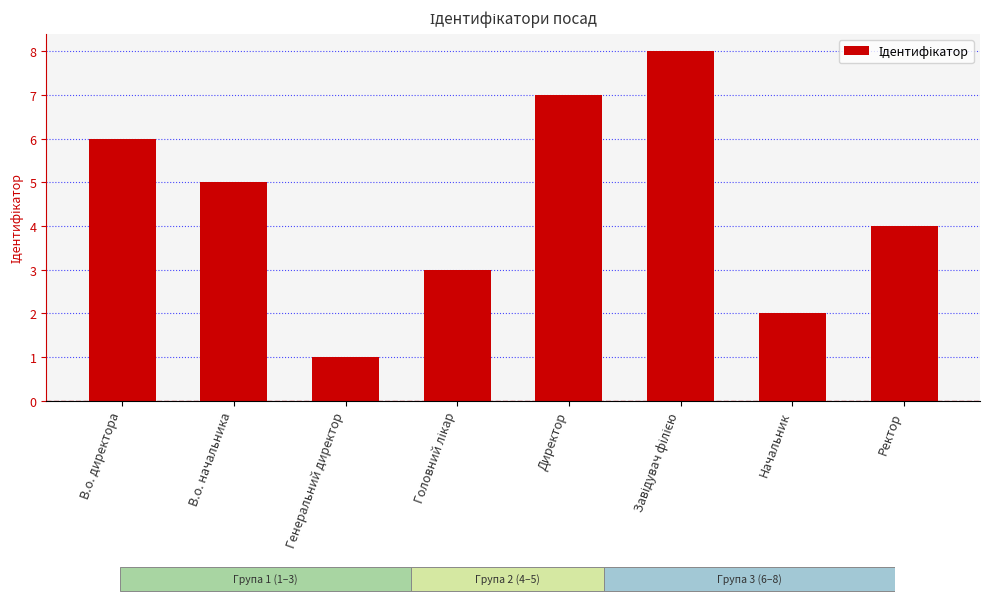

True or false: the data shows 10 at В.о. директора.

False